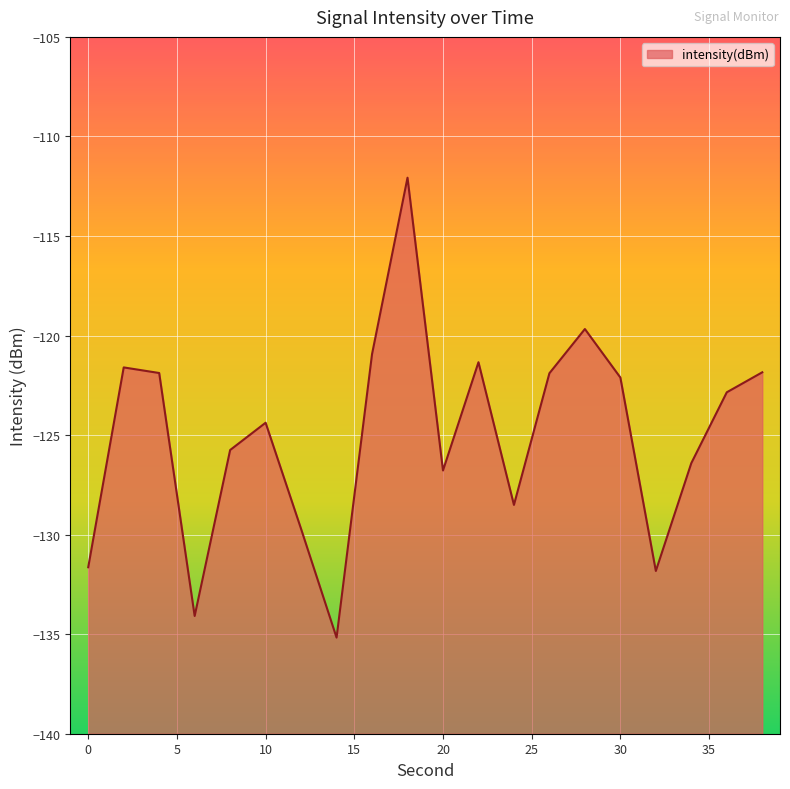

What is the difference between the maximum and minimum values?

23.1